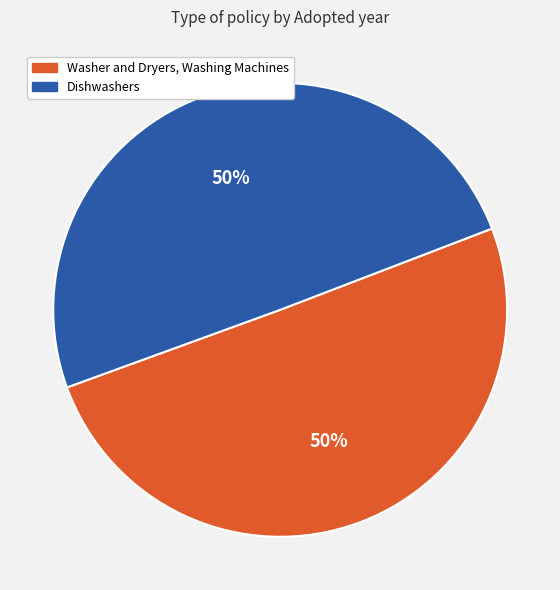

What is the ratio of the value at Washer and Dryers, Washing Machines to the value at Dishwashers?

1.0